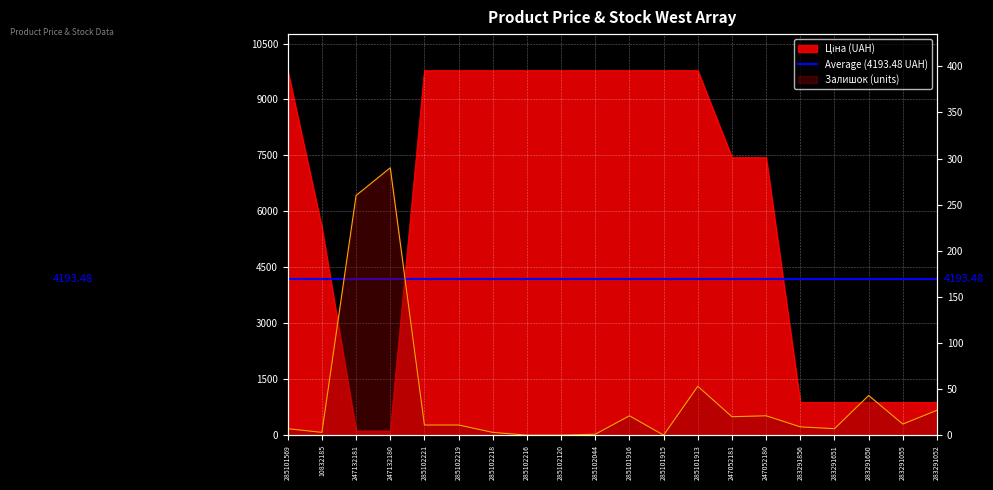

Which category has the lowest value in the Ціна series?

247132181